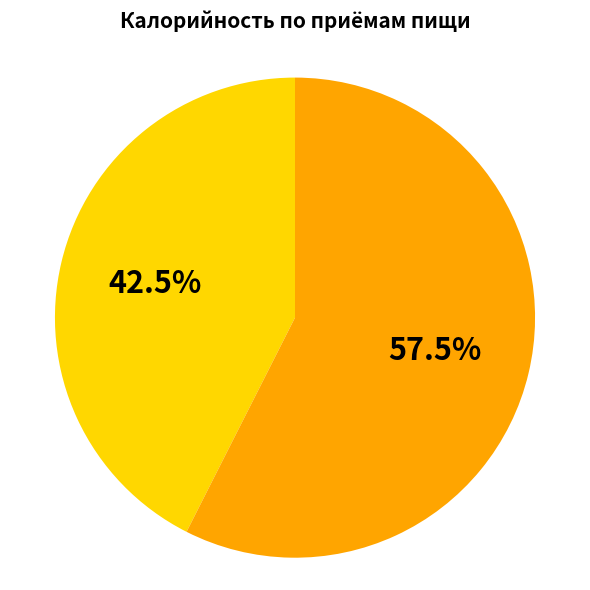

Is there a majority slice in this chart?

Yes